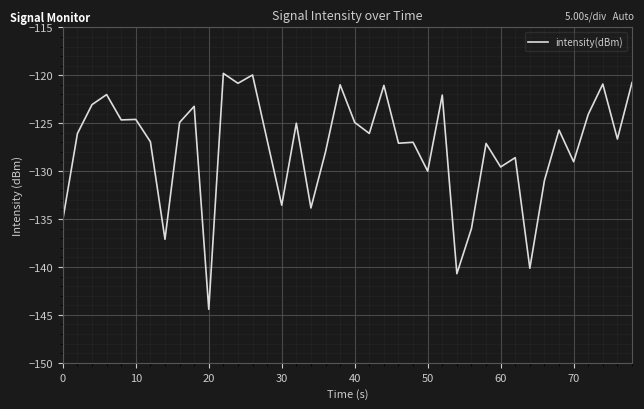

What is the sum of all values?

-5099.4